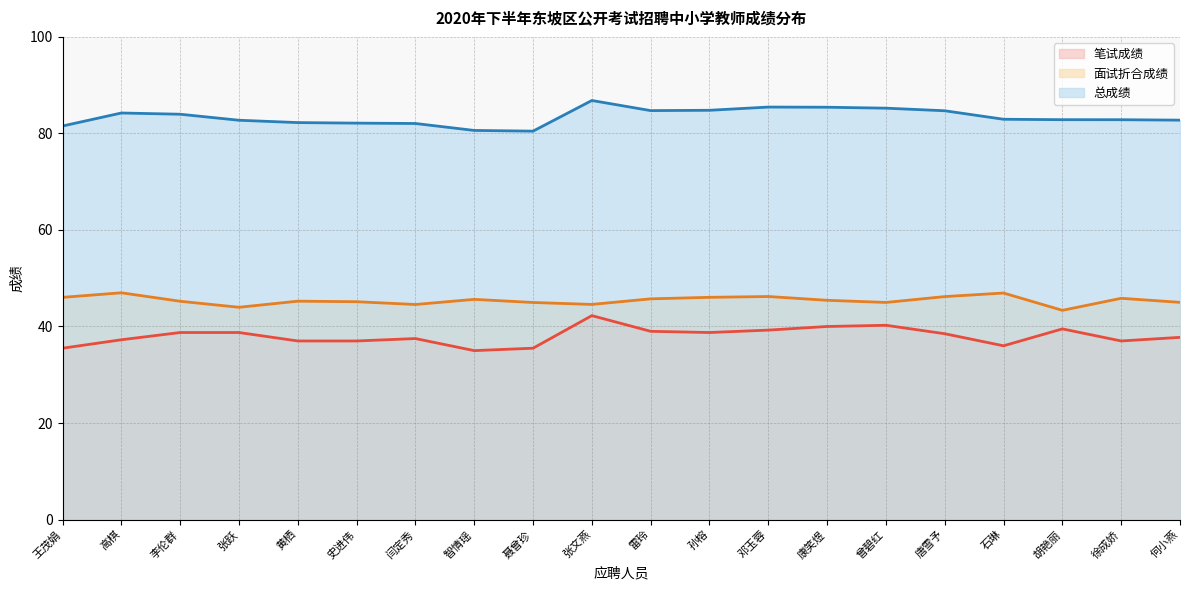

What value does the 总成绩 series have at 智情瑶?

80.6